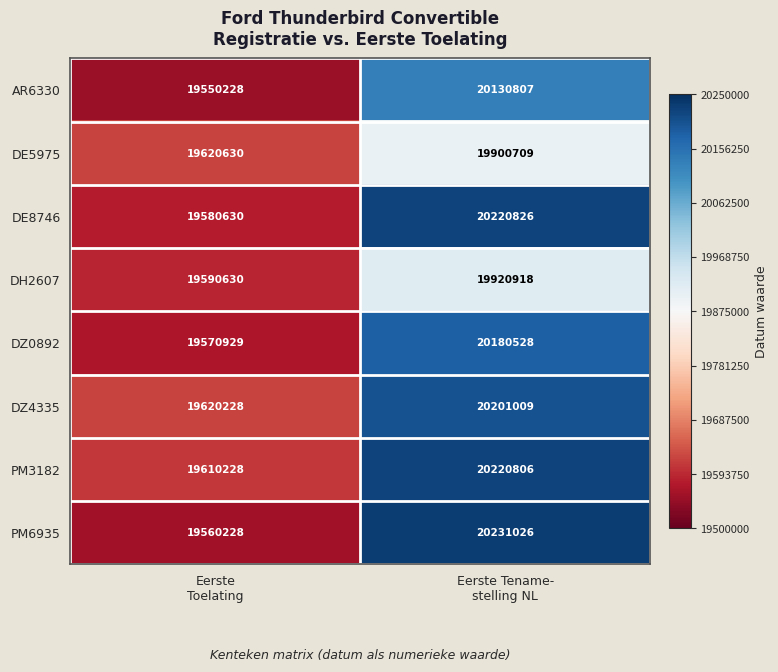

What is the sum of all DH2607 values?

39511548